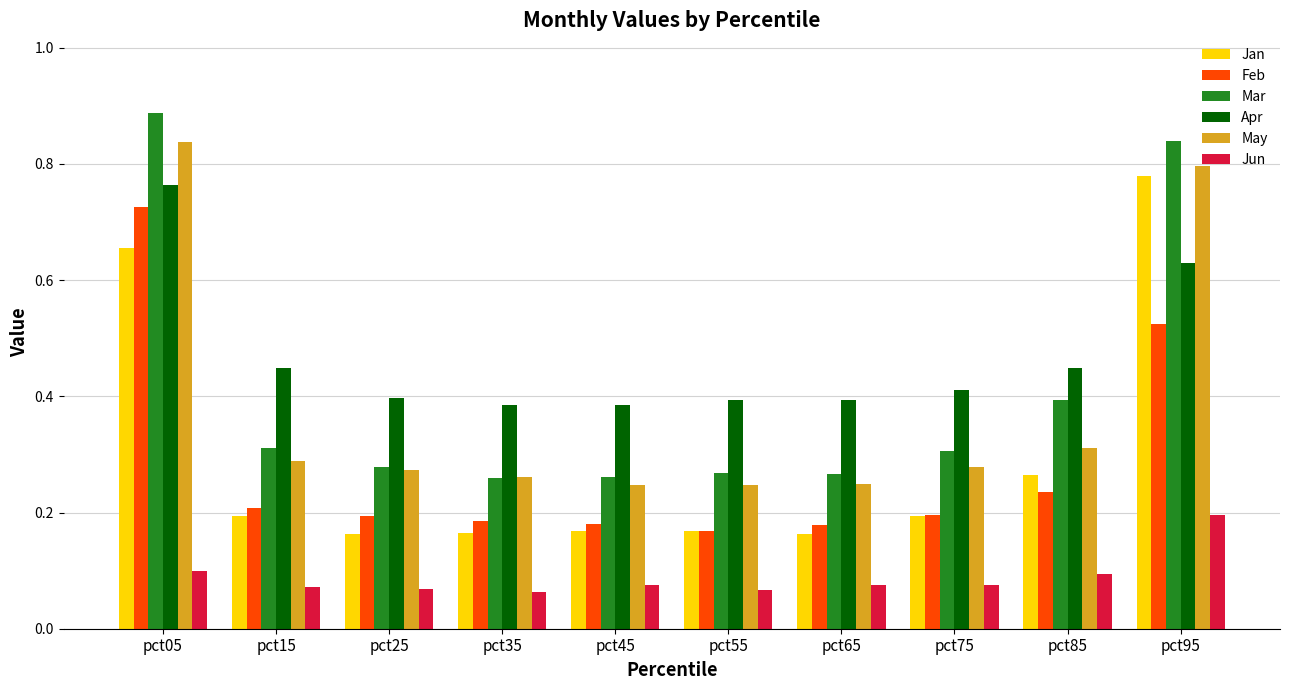

Between pct45 and pct85, which series saw the biggest shift?

Mar